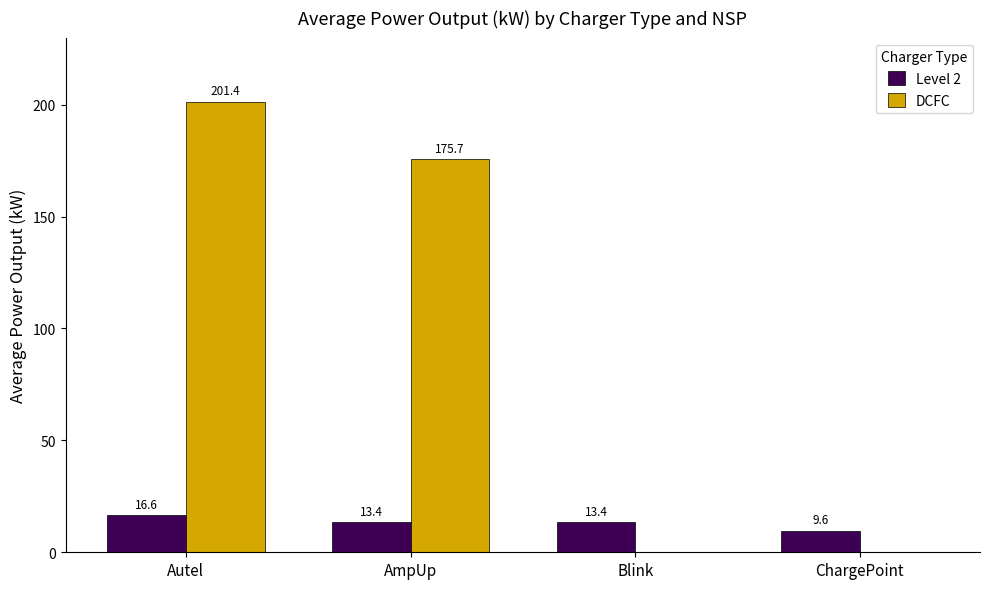

What is the sum of all DCFC values?

377.1